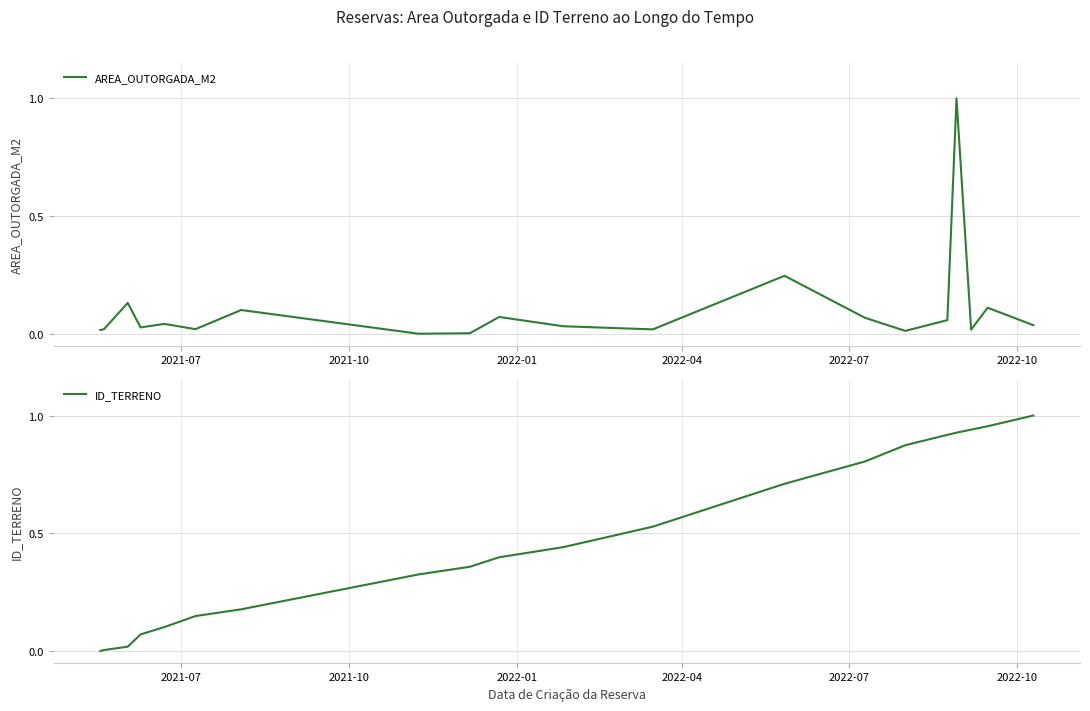

Does the chart have visible grid lines?

Yes